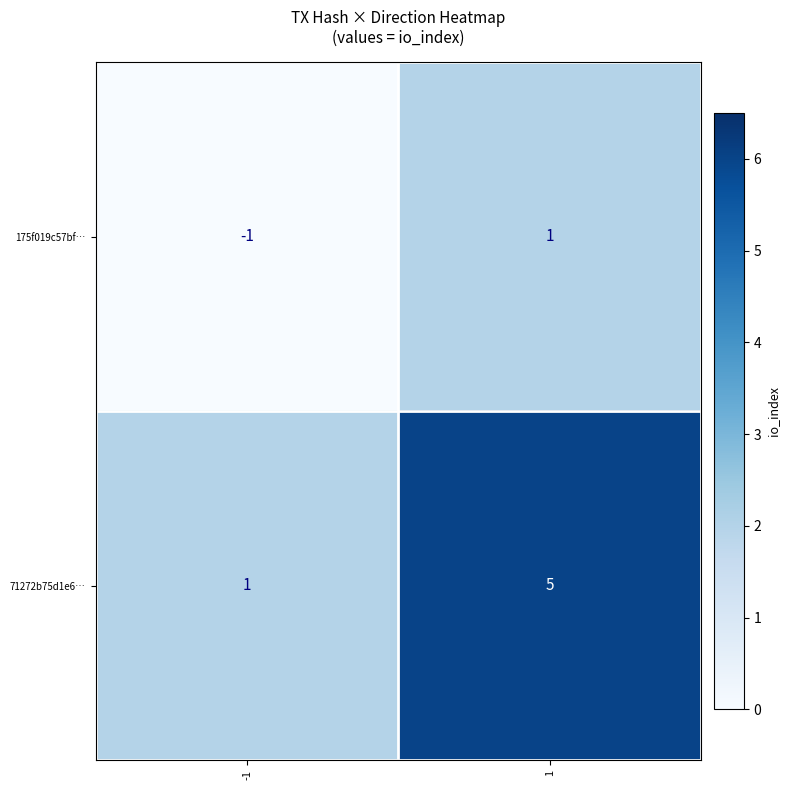

The 71272b75d1e6… series shows 3 at 1. True or false?

False